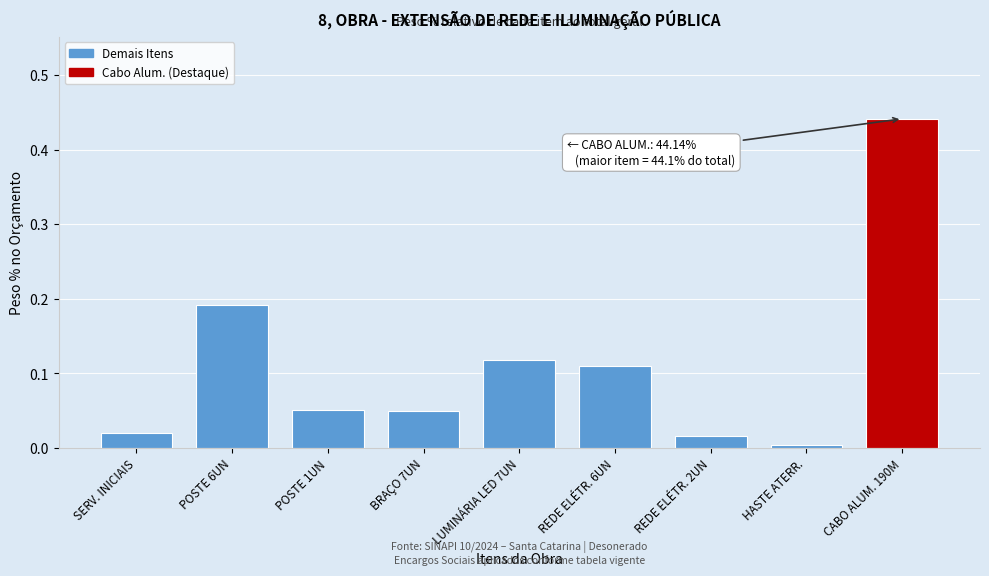

Which category has the lowest value across all series?

HASTE ATERR.